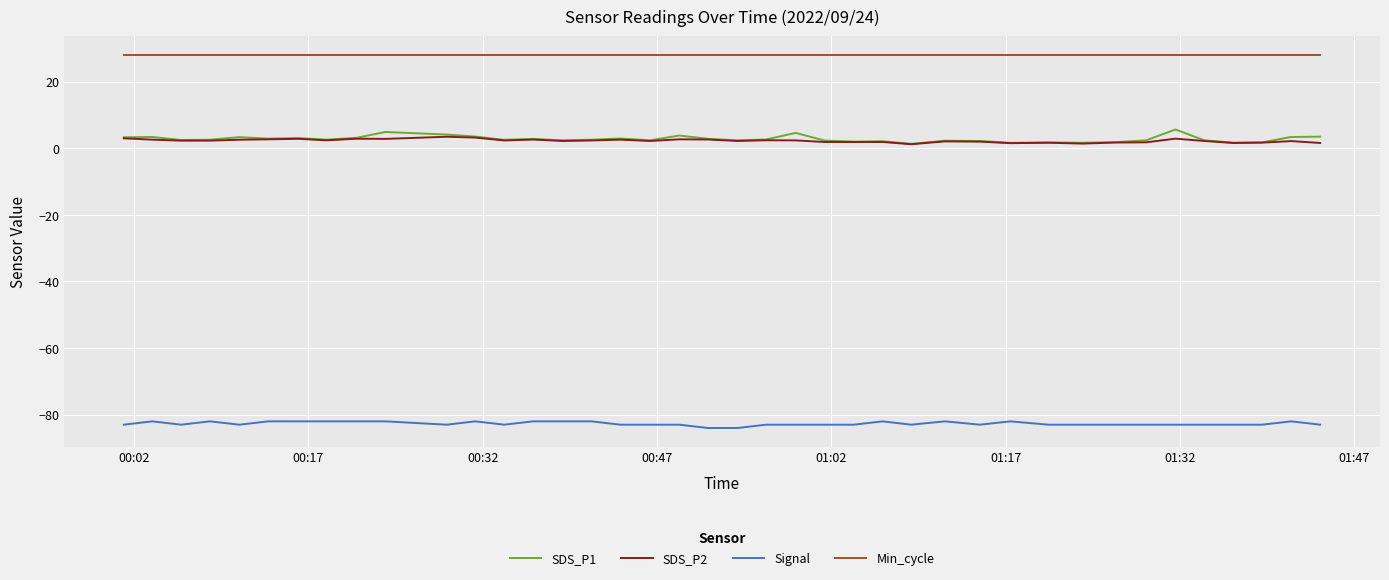

What is the greatest value displayed?

28.0